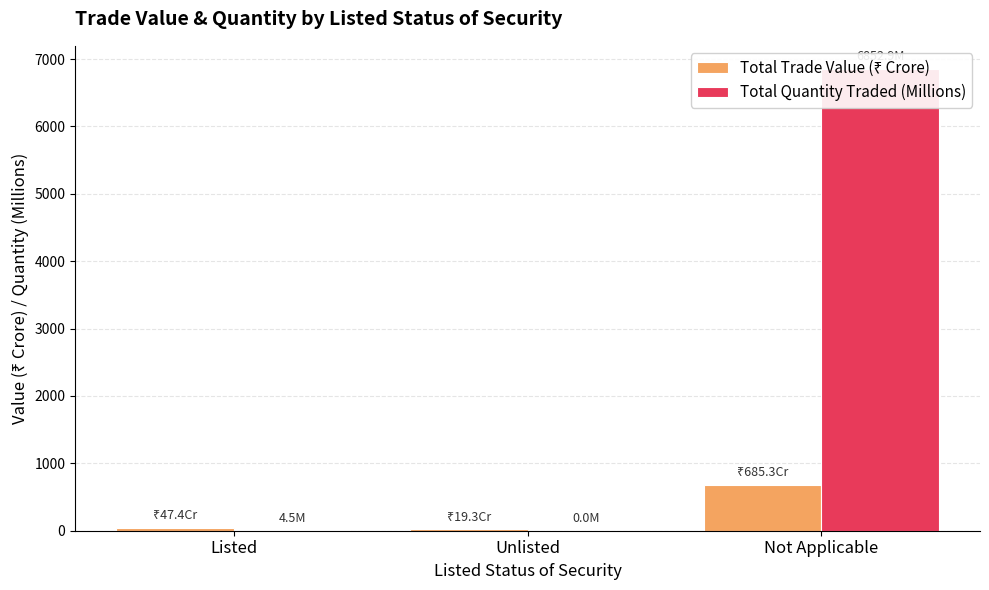

At Listed, list the series in order from largest to smallest.

Total Trade Value (₹ Crore), Total Quantity Traded (Millions)